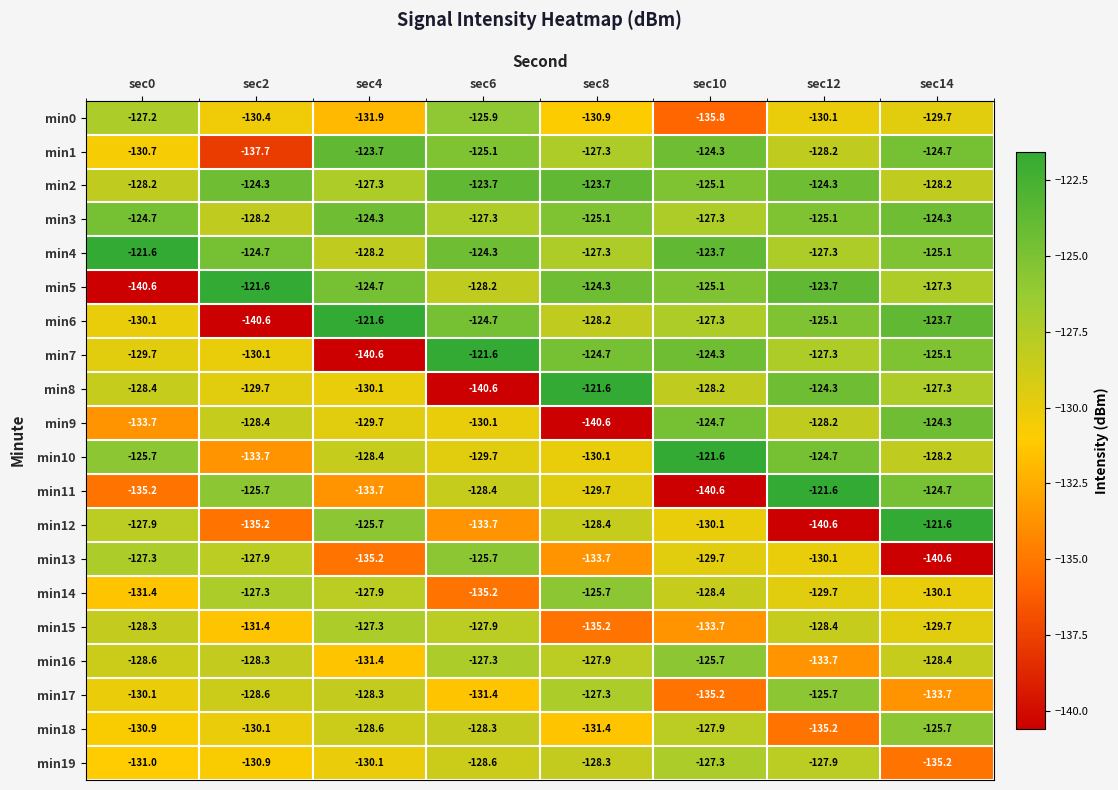

What is the lowest value of the min9 series?

-140.6